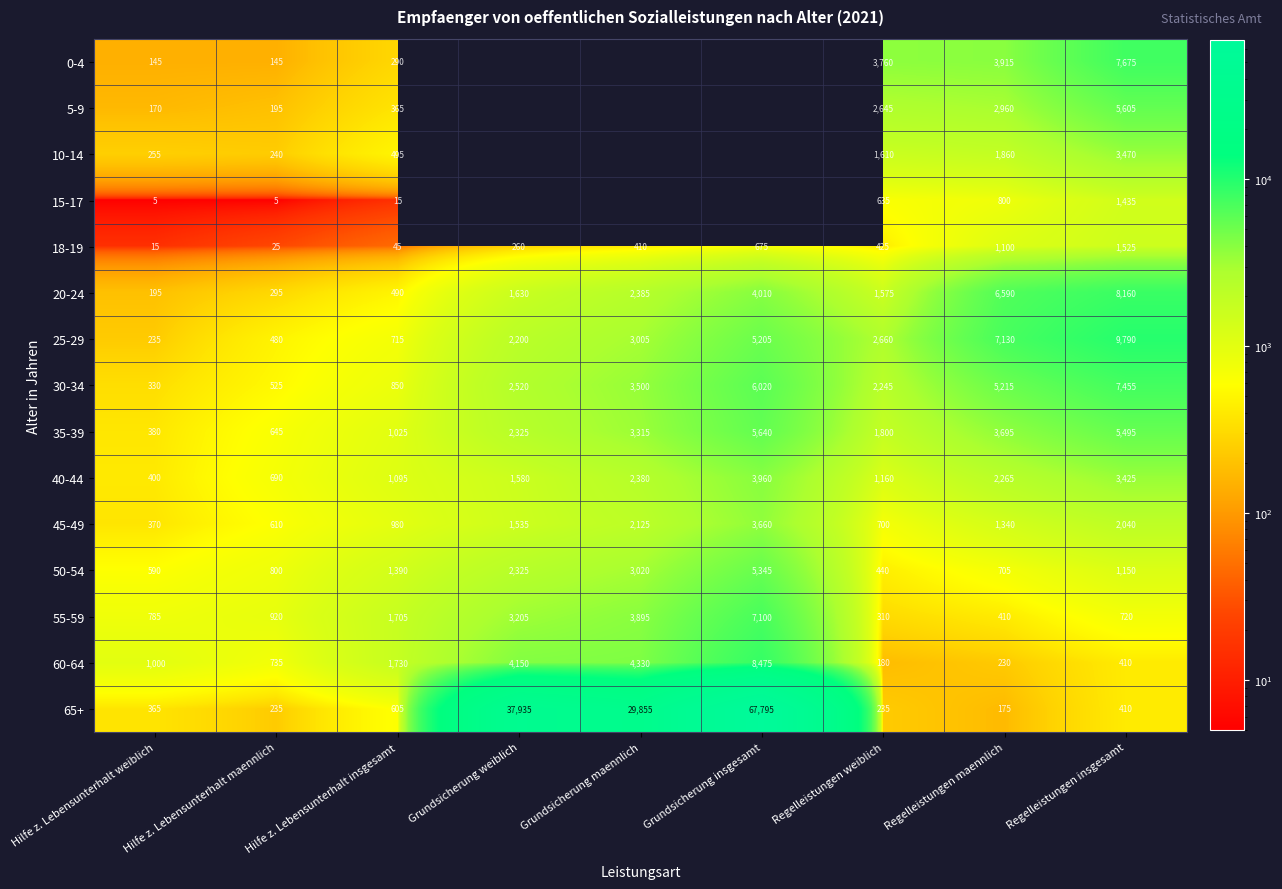

Is it true that 20-24 equals 1630 at Grundsicherung weiblich?

True